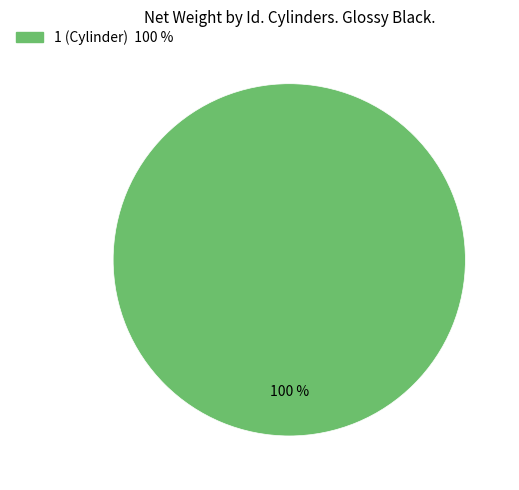

Is there any slice that represents more than half of the pie?

Yes